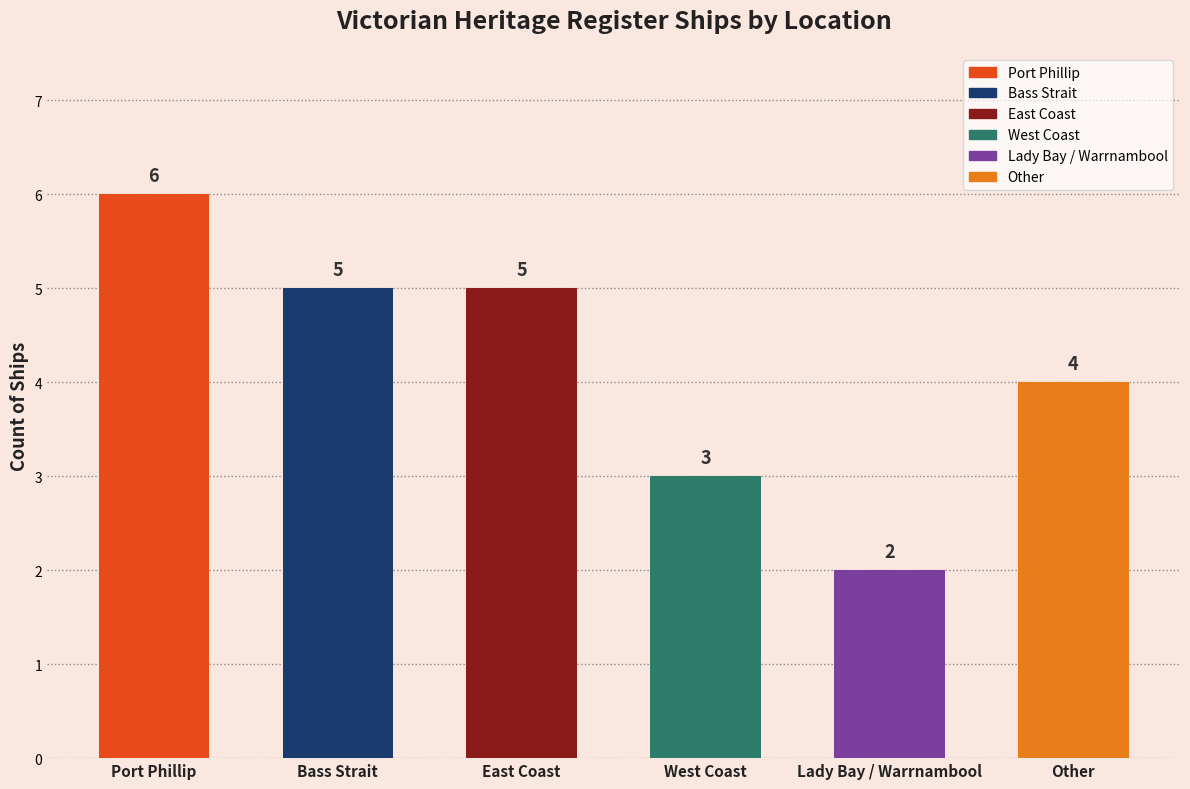

Are the bars horizontal?

No